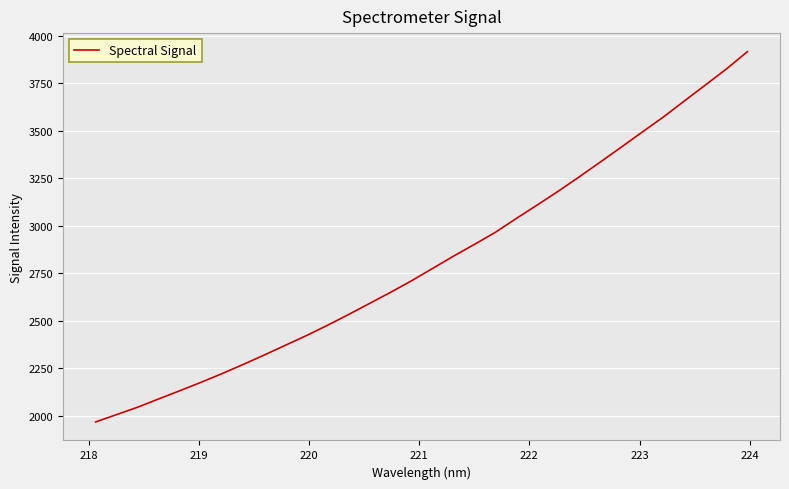

How many lines are shown in the chart?

1